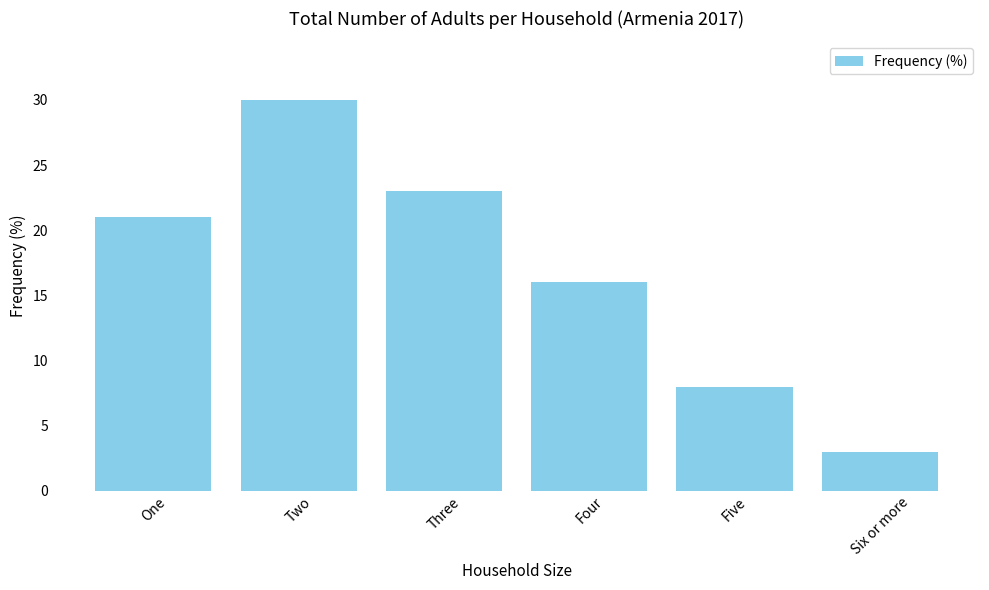

List the labels in order of value, smallest first.

Six or more, Five, Four, One, Three, Two